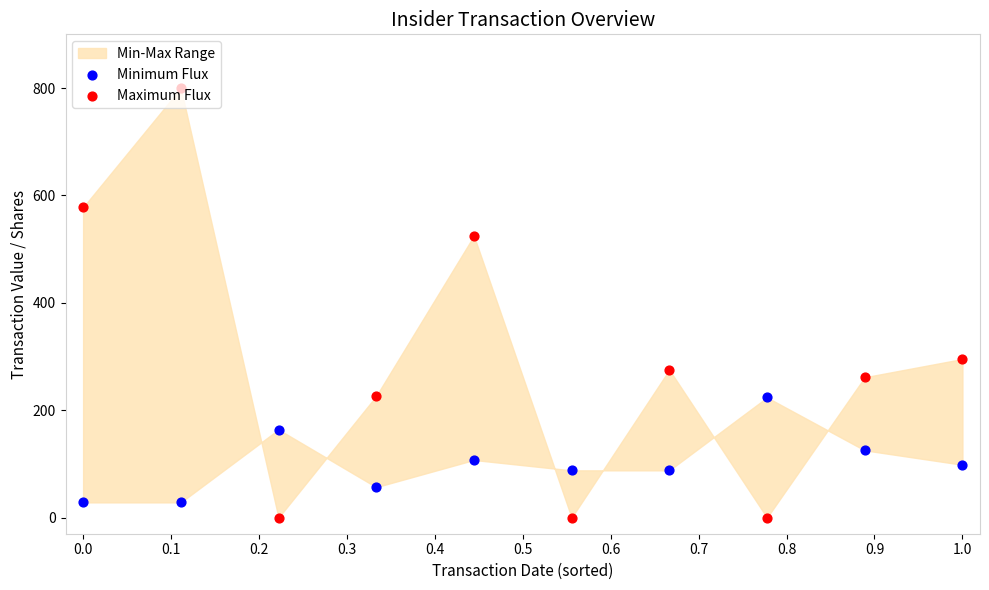

Is the value of Minimum Flux at 0.7 greater than the value of Maximum Flux at 0.0?

No